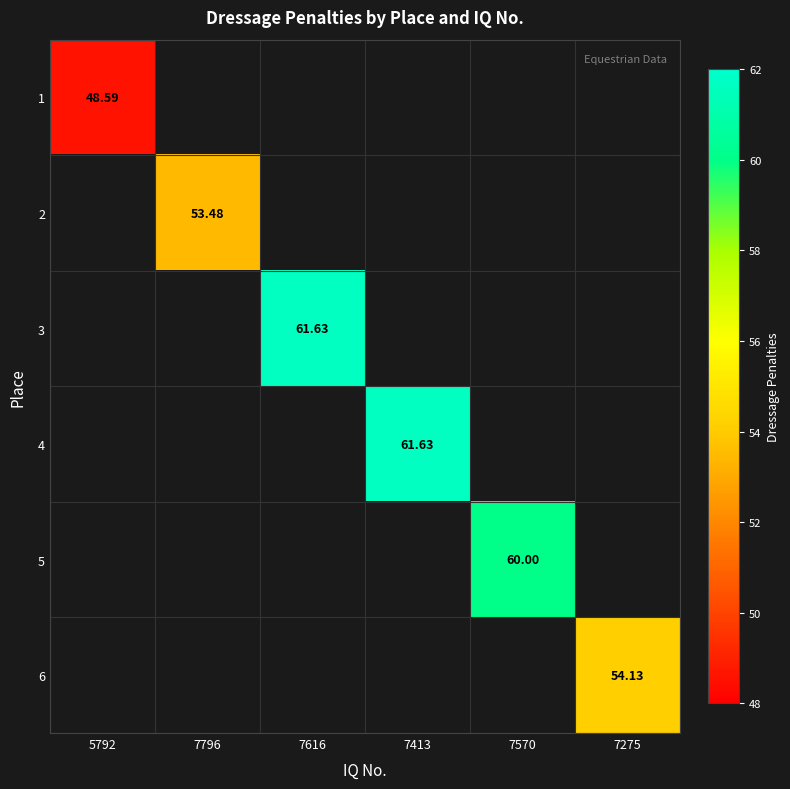

True or false: 5 has a value of -33.8 at 7616.

False